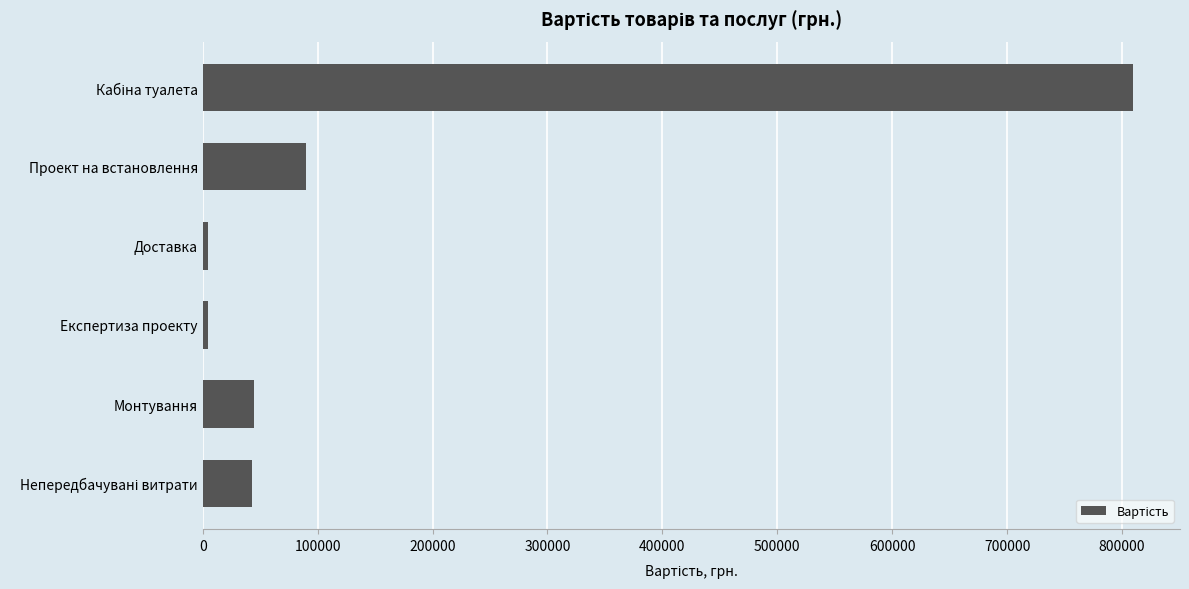

What is the label of the 5th bar from the top?

Монтування